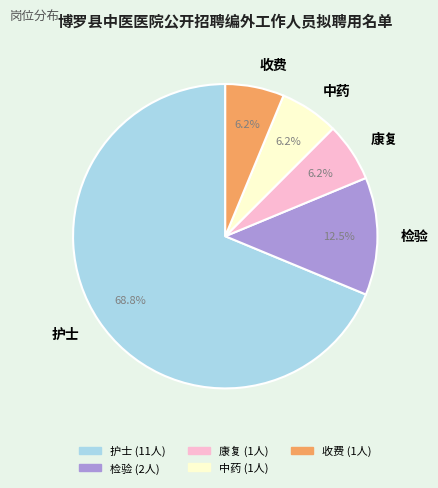

True or false: 中药 accounts for 6% of the total.

True